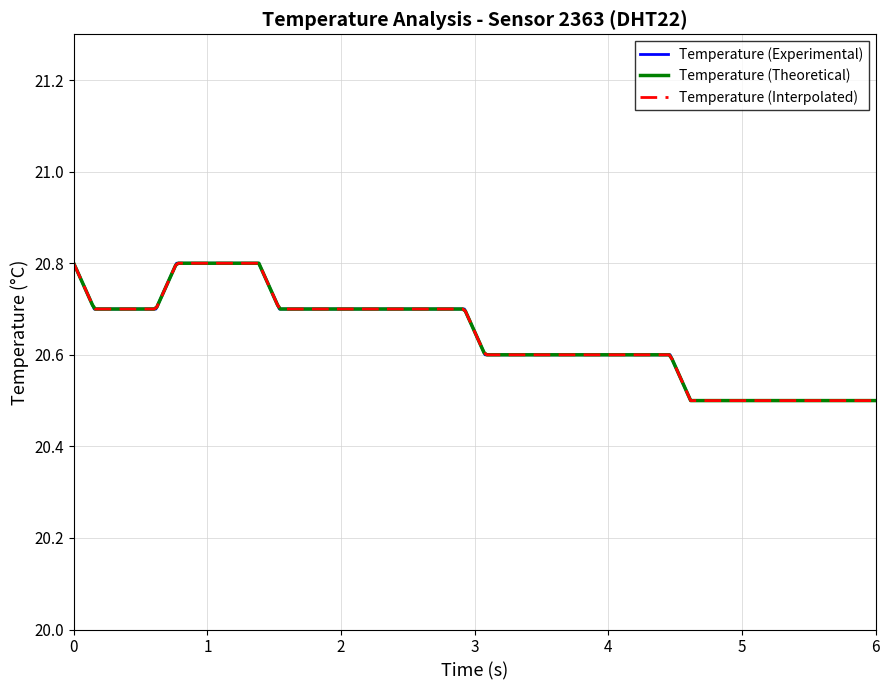

What is the lowest value of the Temperature (Experimental) series?

20.5